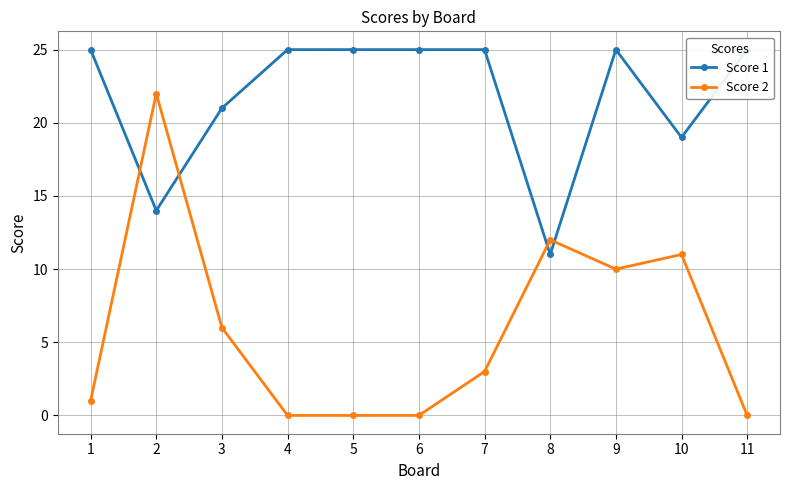

Where do Score 2 and Score 1 first cross each other?

1 and 2